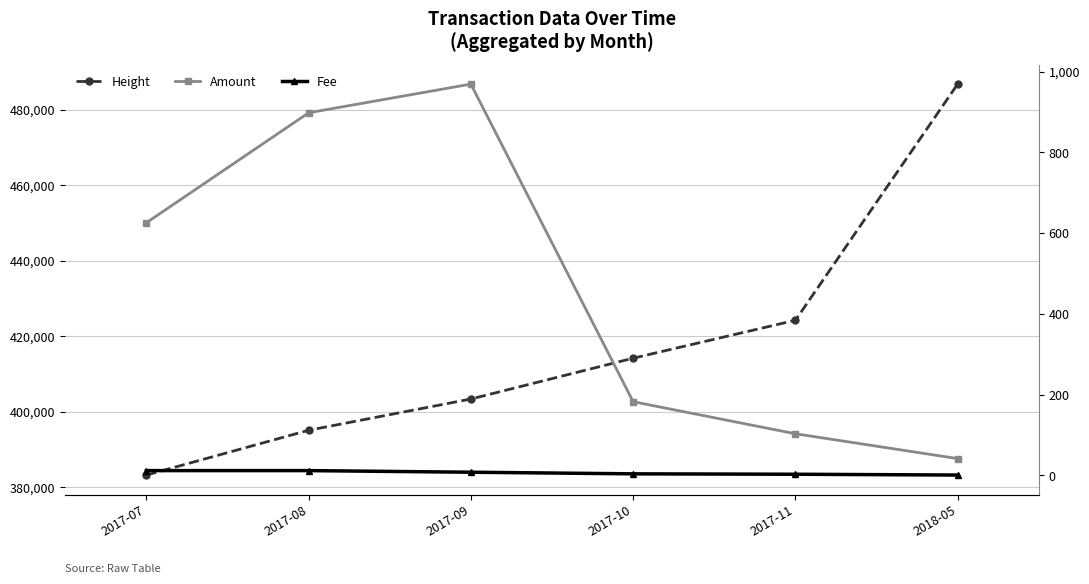

True or false: Height and Amount intersect in this chart.

False